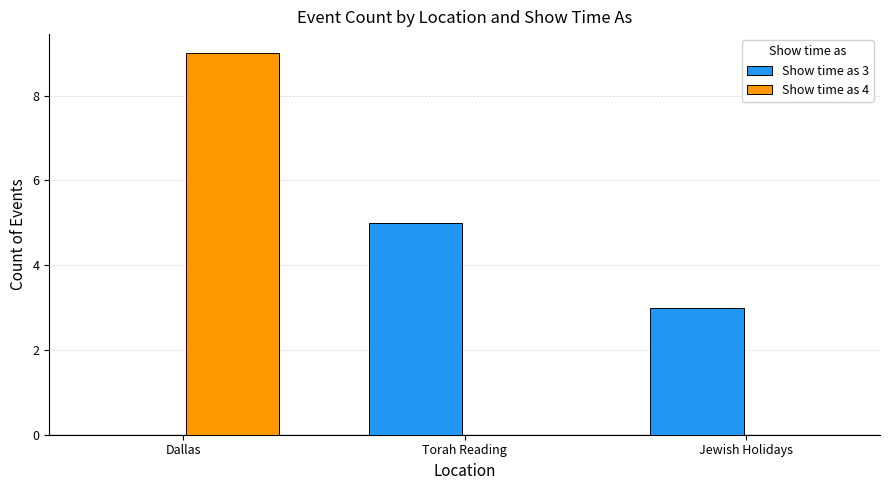

The Show time as 3 series shows 5 at Torah Reading. True or false?

True